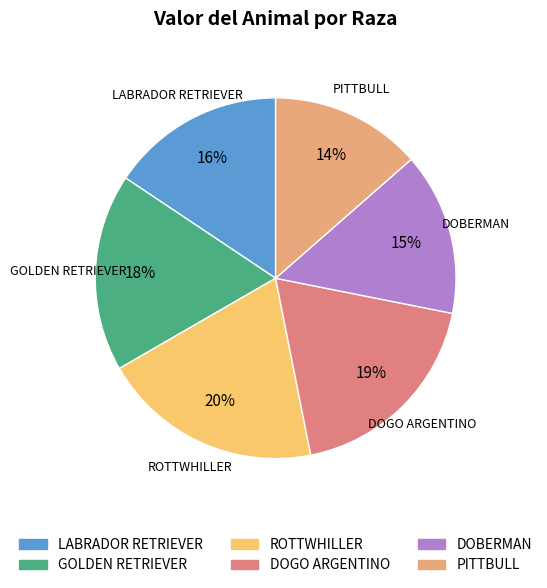

What is the smallest slice in the pie chart?

PITTBULL